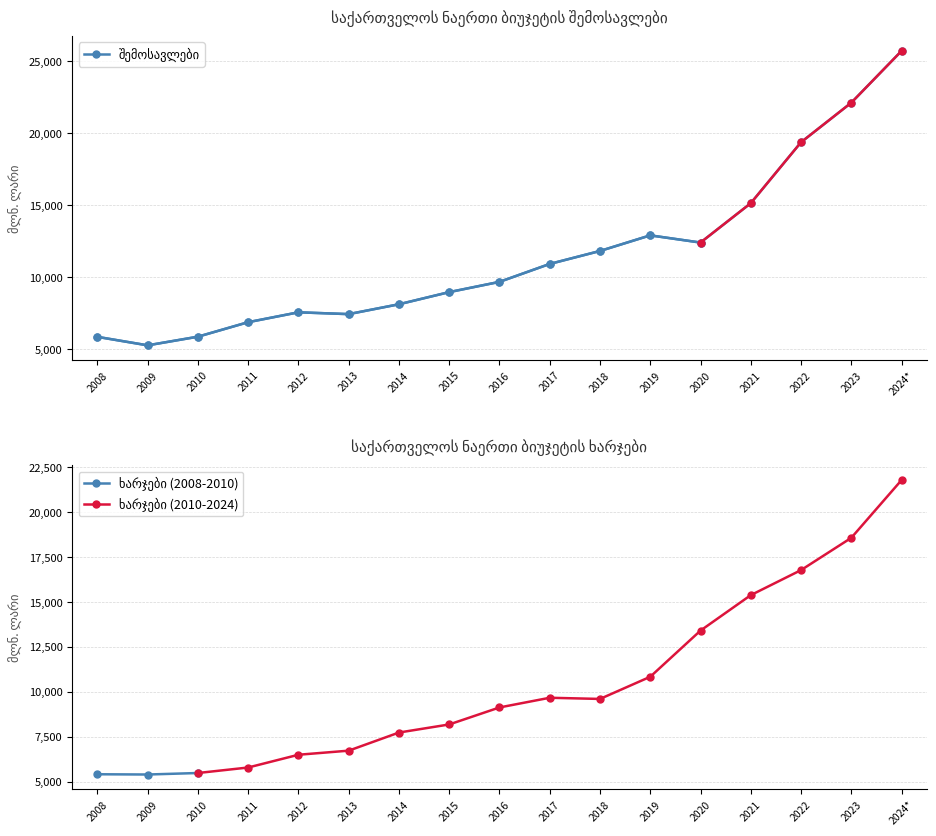

Reading left to right, extract all data points from this chart.

2008=5854.2	2009=5264.5	2010=5865.9	2011=6873.7	2012=7560.0	2013=7434.3	2014=8118.9	2015=8963.3	2016=9675.5	2017=10921.2	2018=11822.1	2019=12907.2	2020=12407.0	2021=15142.6	2022=19377.6	2023=22124.2	2024*=25722.8